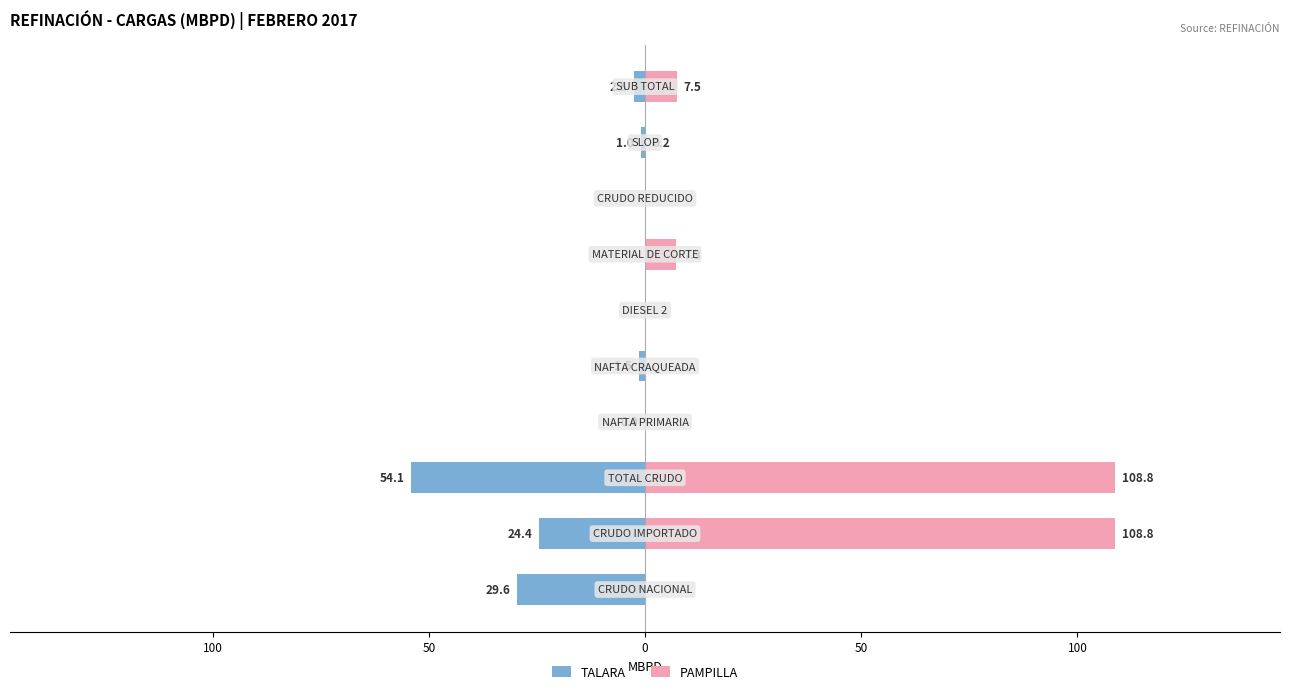

How many bars are there in each group?

2